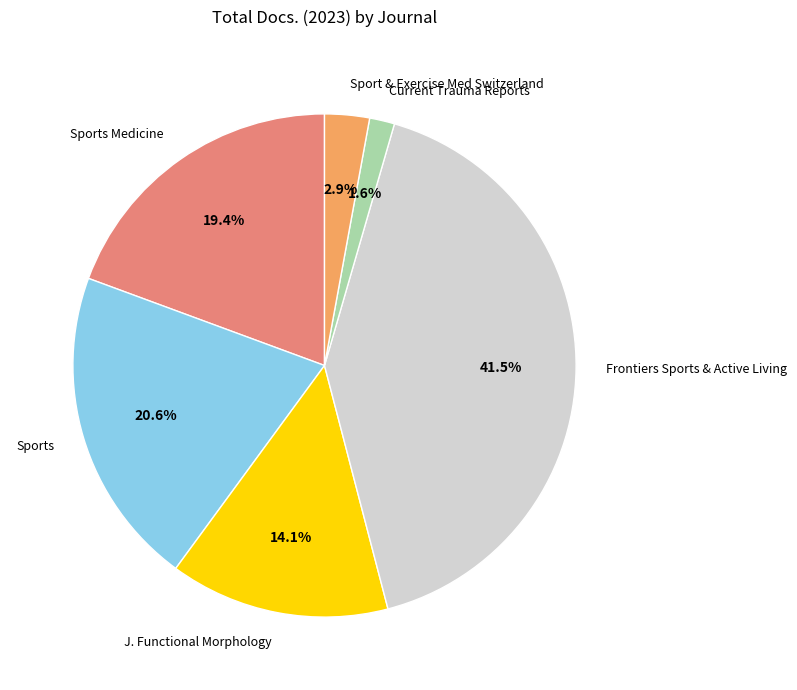

Is the sum of Current Trauma Reports and Frontiers Sports & Active Living greater than half?

No